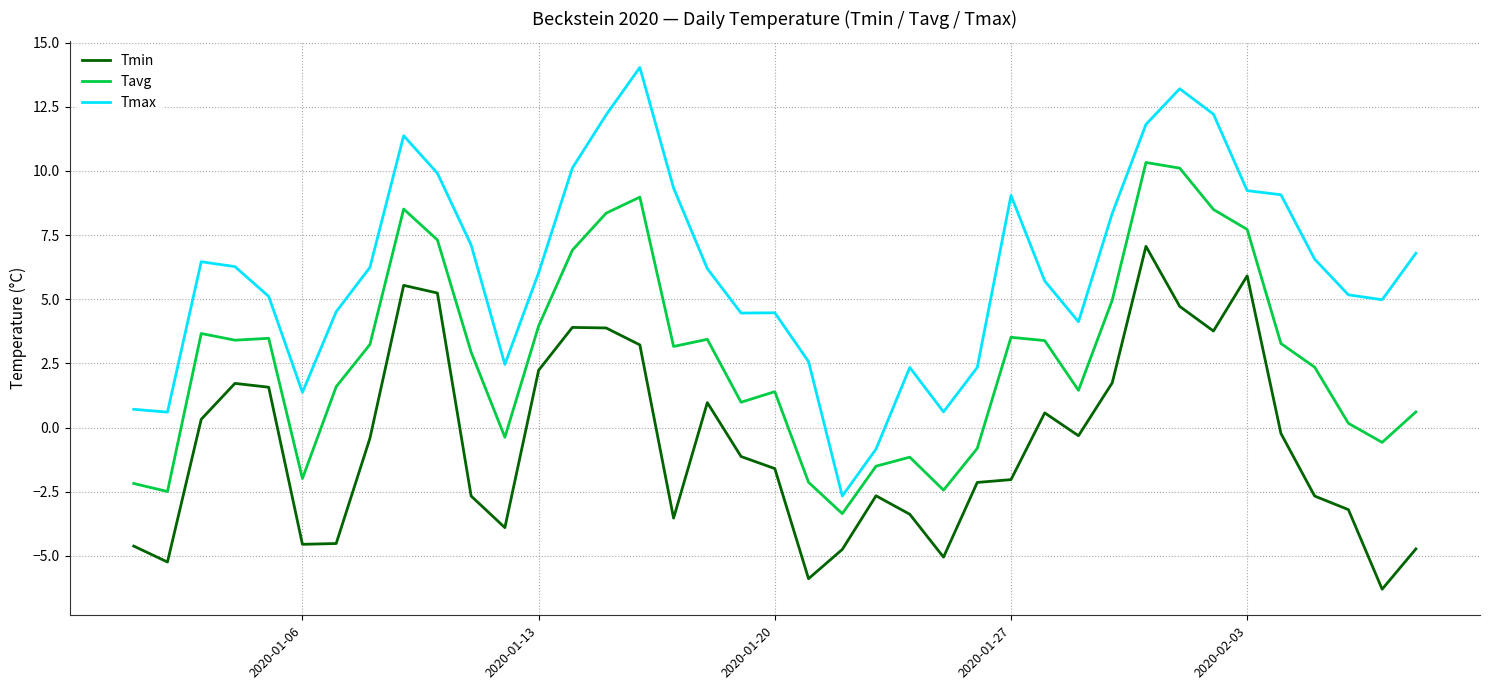

What is the average value of the Tavg series?

2.8